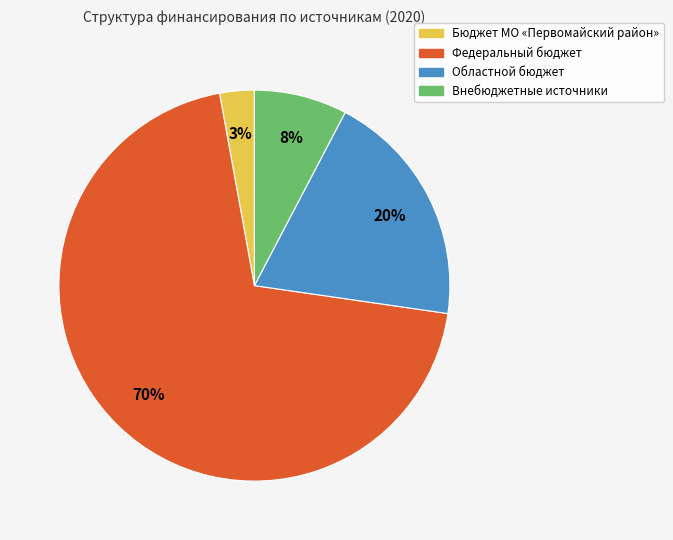

How many slices are in this pie chart?

4